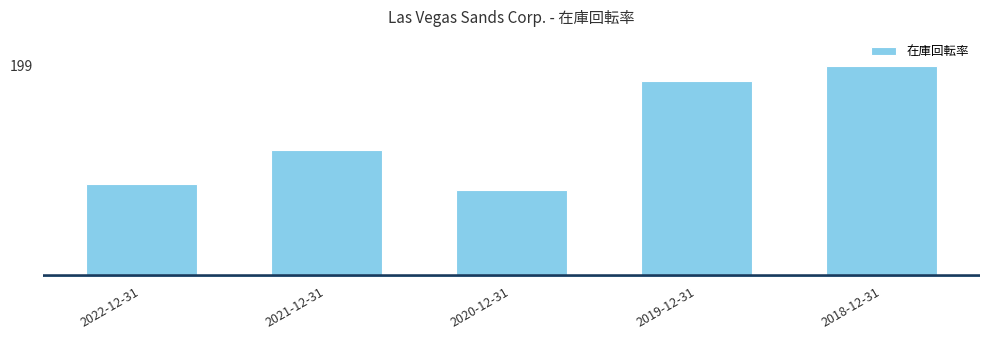

Are the bars horizontal?

No